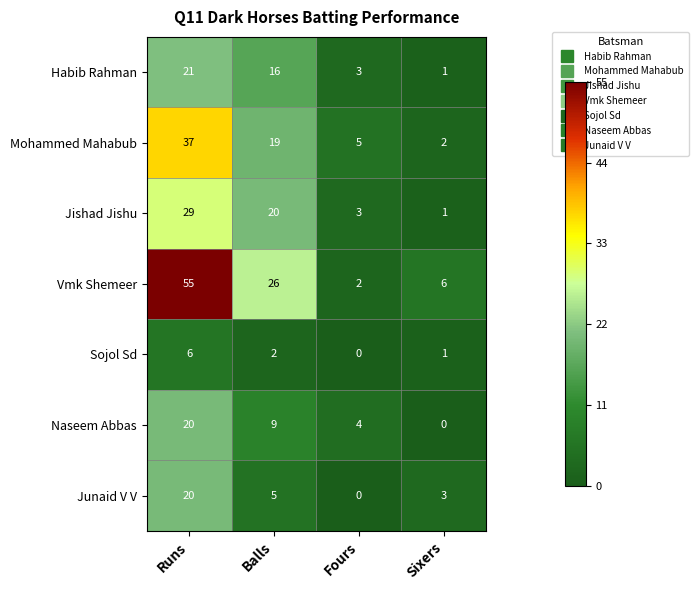

Where does the Mohammed Mahabub series first go above 19?

Runs